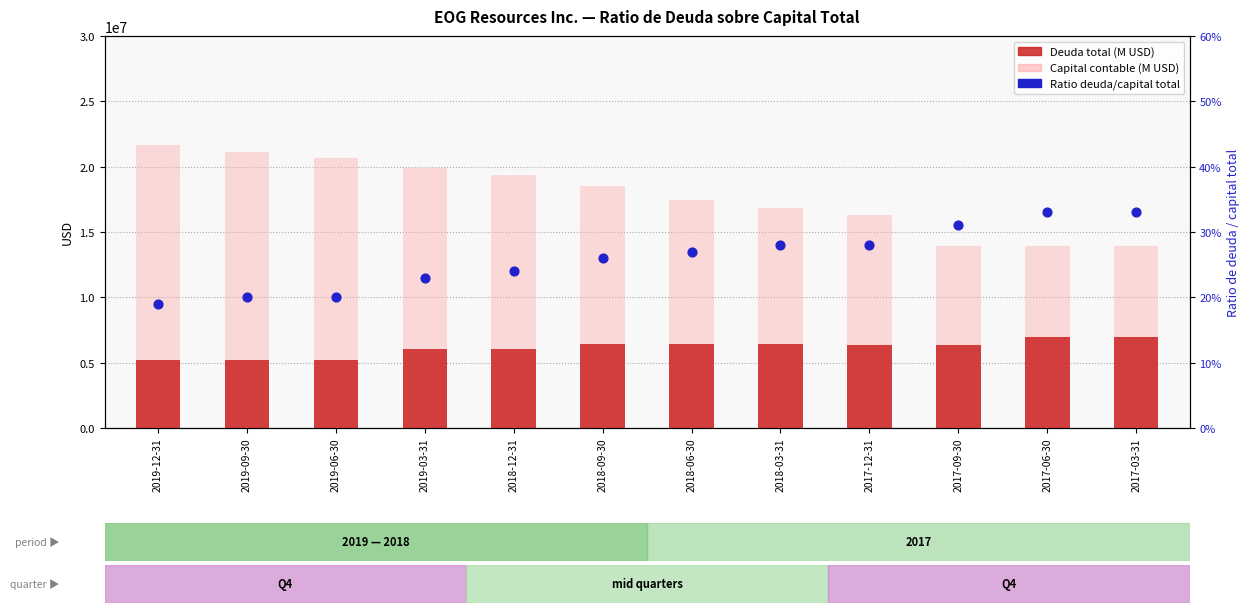

At how many categories does at least one series exceed 3742324?

12